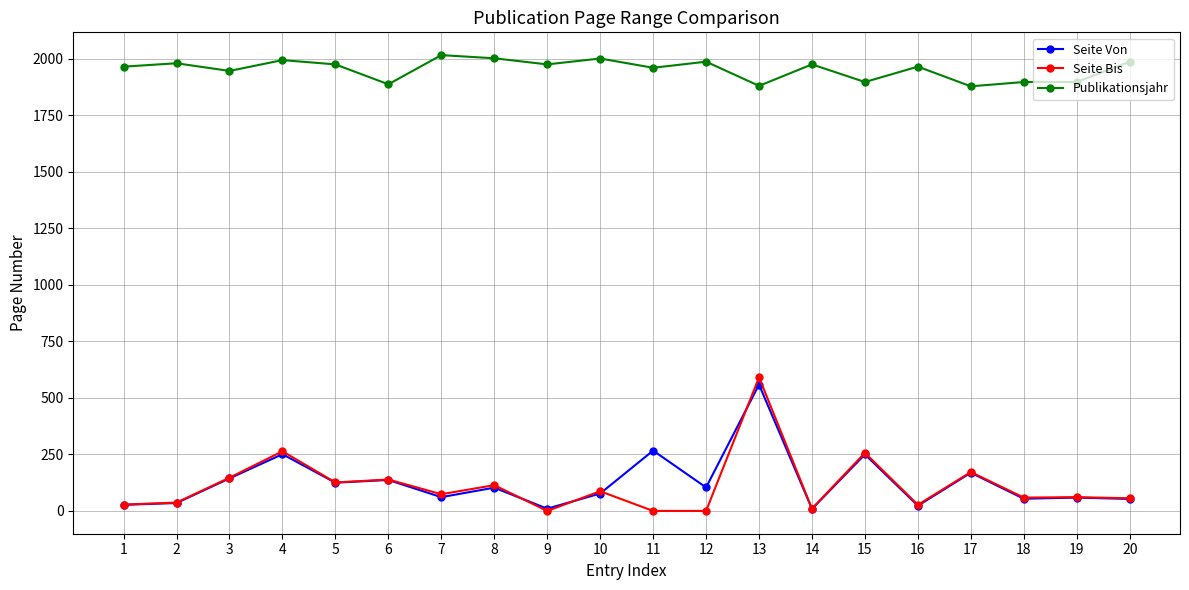

What is the highest value of the Seite Bis series?

591